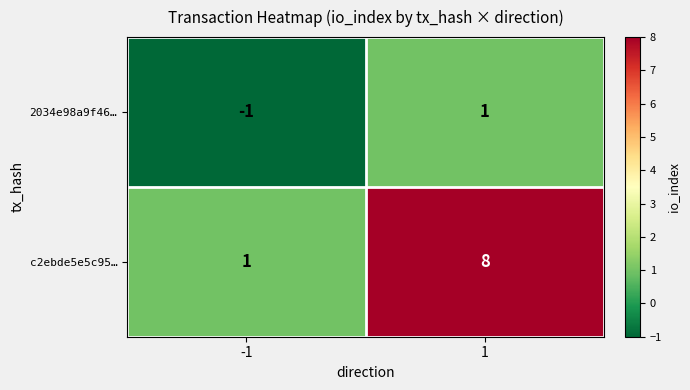

What value does the c2ebde5e5c95… series have at 1?

8